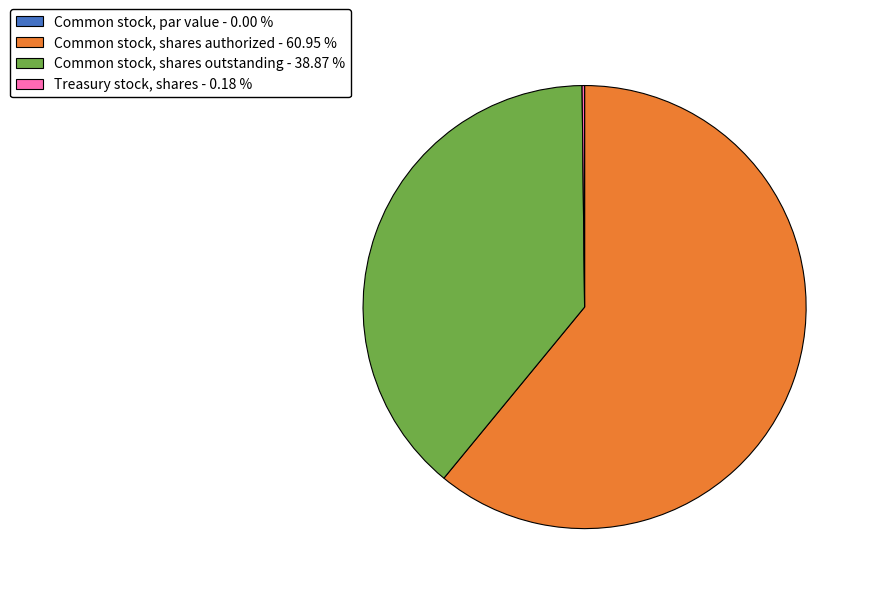

Does any single category account for the majority?

Yes